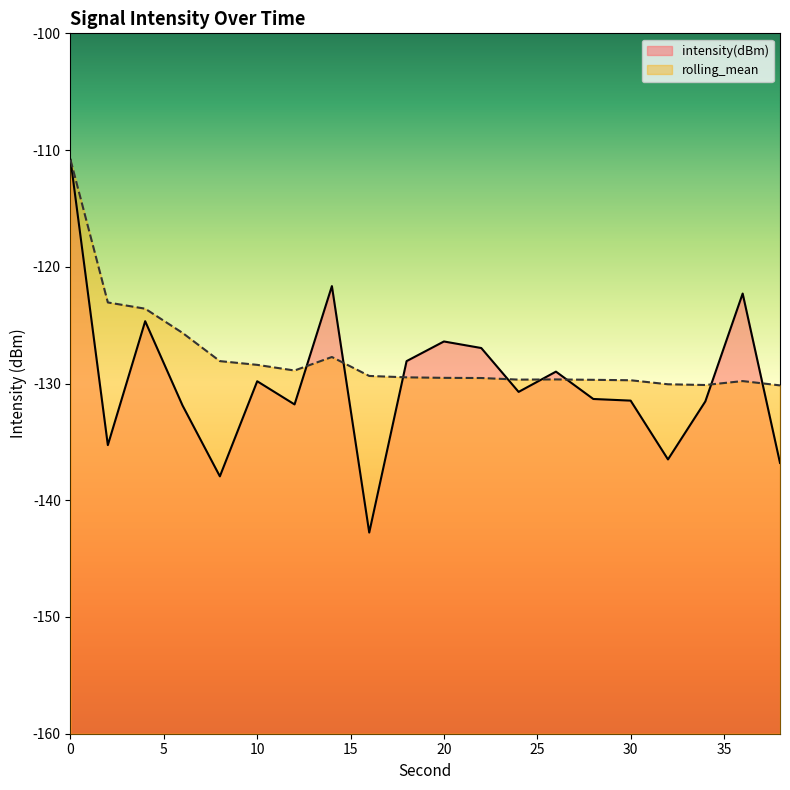

True or false: rolling_mean has a value of -125.7 at 6.

True